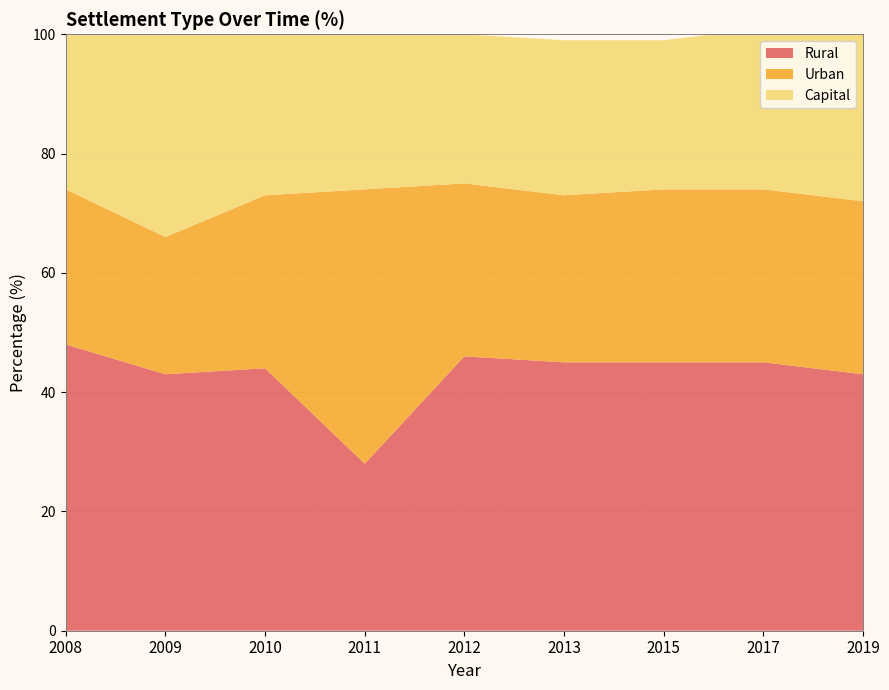

Reading right to left, extract all data points from this chart.

Rural: 2019=43	2017=45	2015=45	2013=45	2012=46	2011=28	2010=44	2009=43	2008=48
Urban: 2019=29	2017=29	2015=29	2013=28	2012=29	2011=46	2010=29	2009=23	2008=26
Capital: 2019=28	2017=27	2015=25	2013=26	2012=25	2011=26	2010=27	2009=34	2008=27